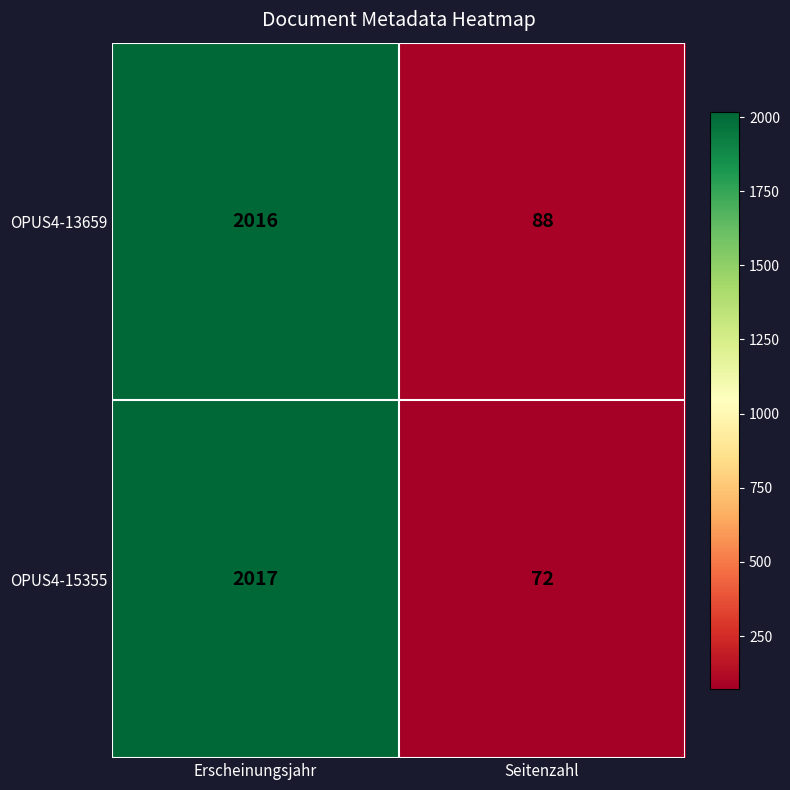

Where is OPUS4-15355 nearest to the value 1044?

Seitenzahl